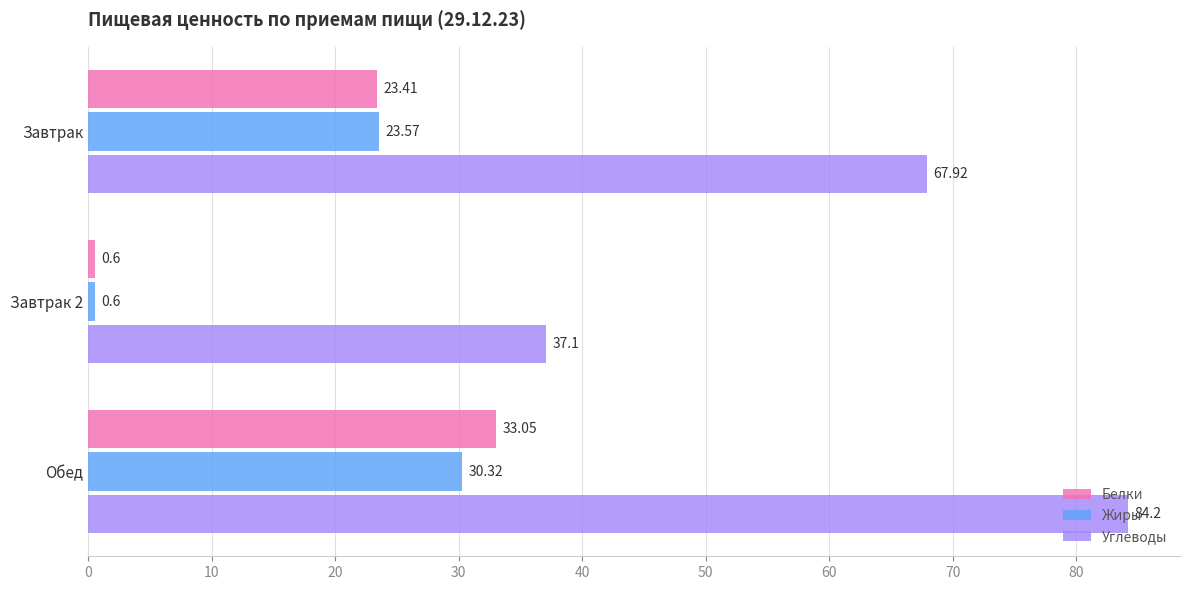

What is the greatest value displayed?

84.2